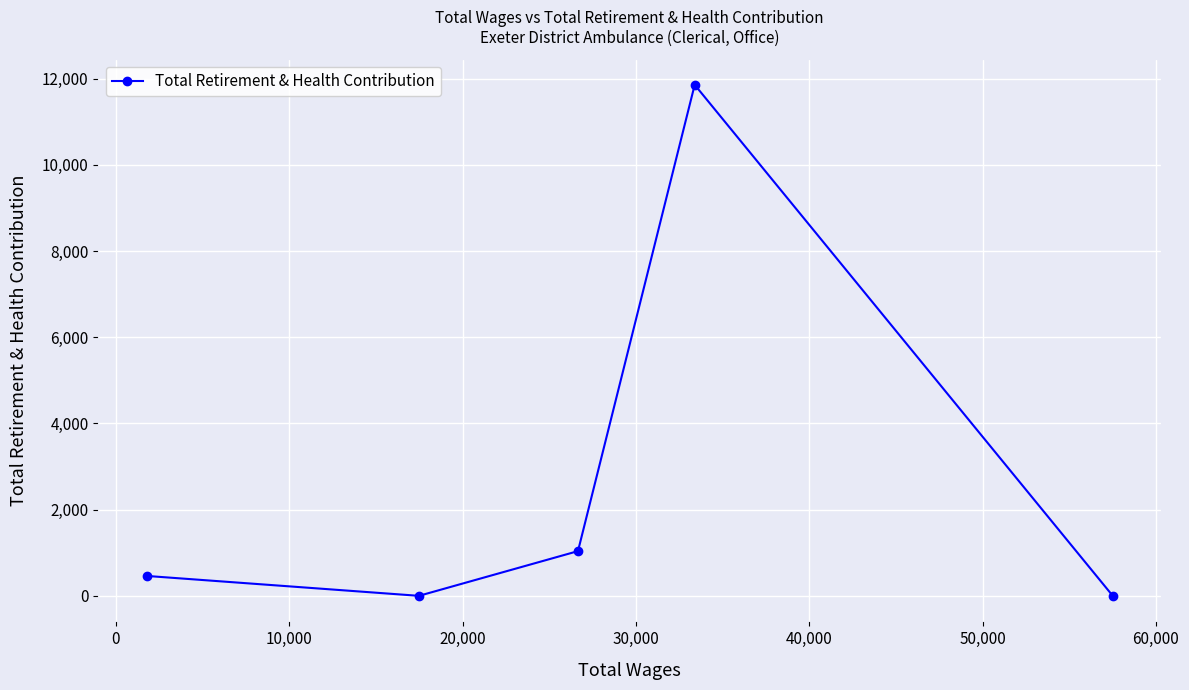

What is the average value?

2672